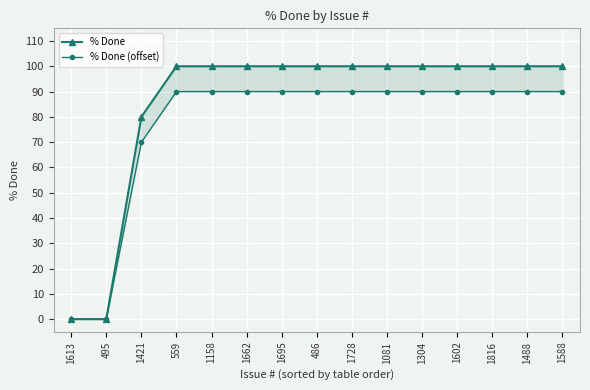

Read the % Done (offset) value at 1304, to the nearest 5.

90